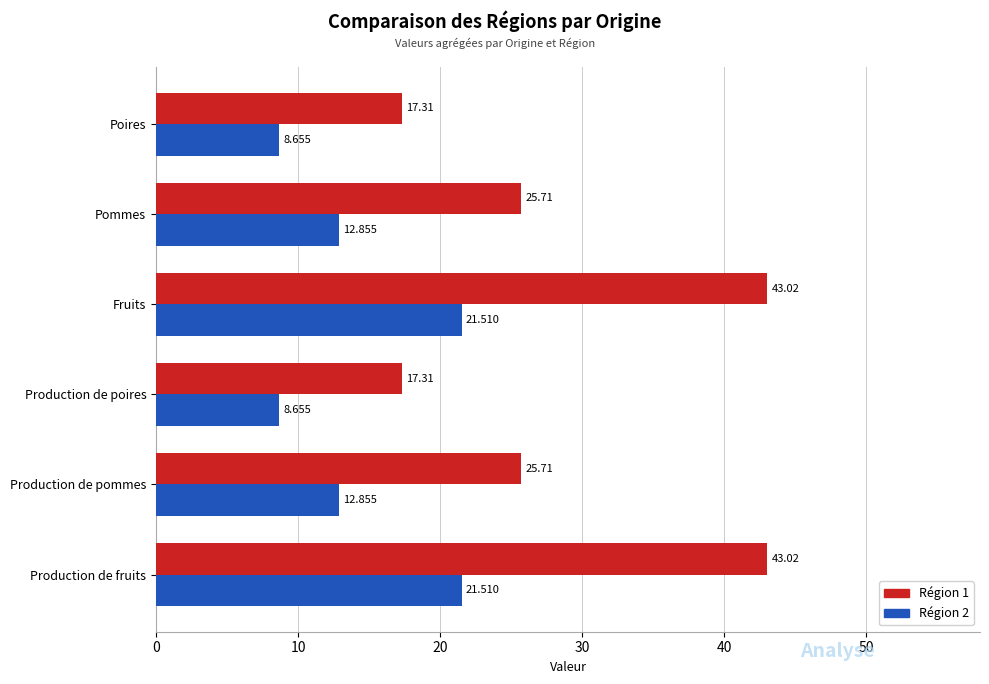

Which series has the largest range (max minus min)?

Région 1